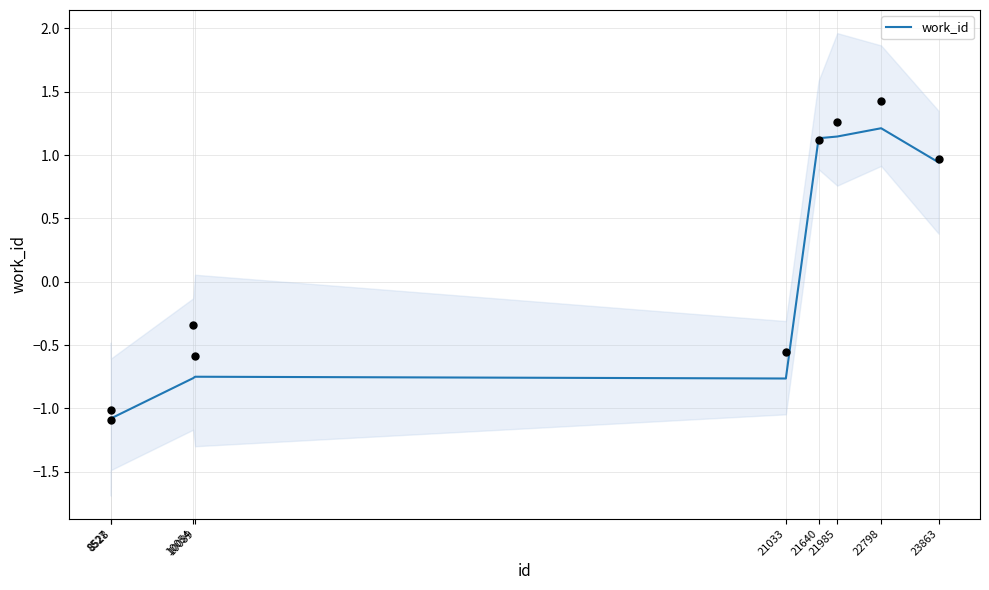

Which has a higher value, 8527 or 21033?

21033